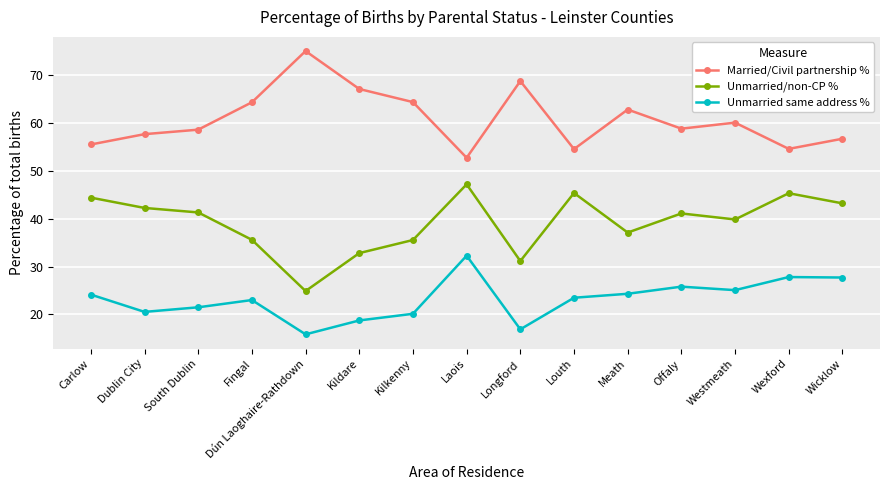

Which category has the lowest value in the Unmarried same address % series?

Dún Laoghaire-Rathdown